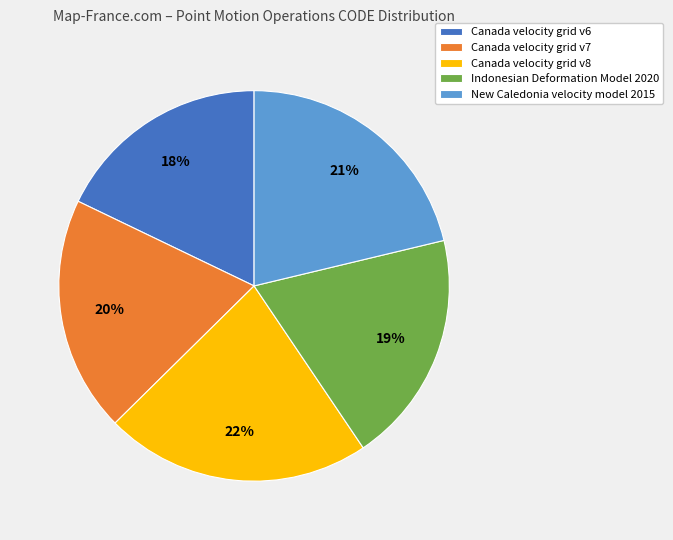

The Canada velocity grid v7 slice represents 25% of the pie. True or false?

False